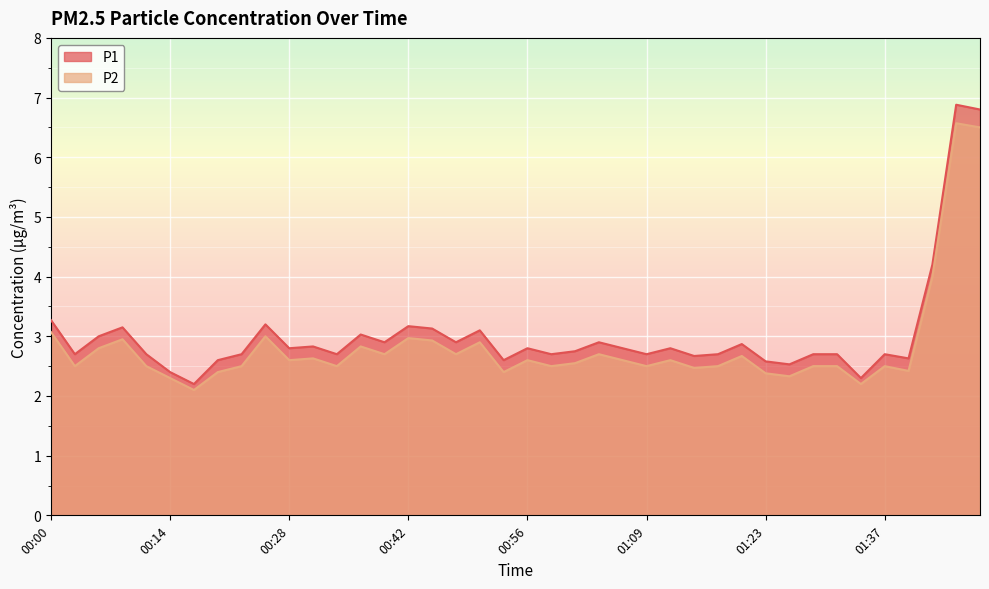

Count the number of categories in the chart.

40